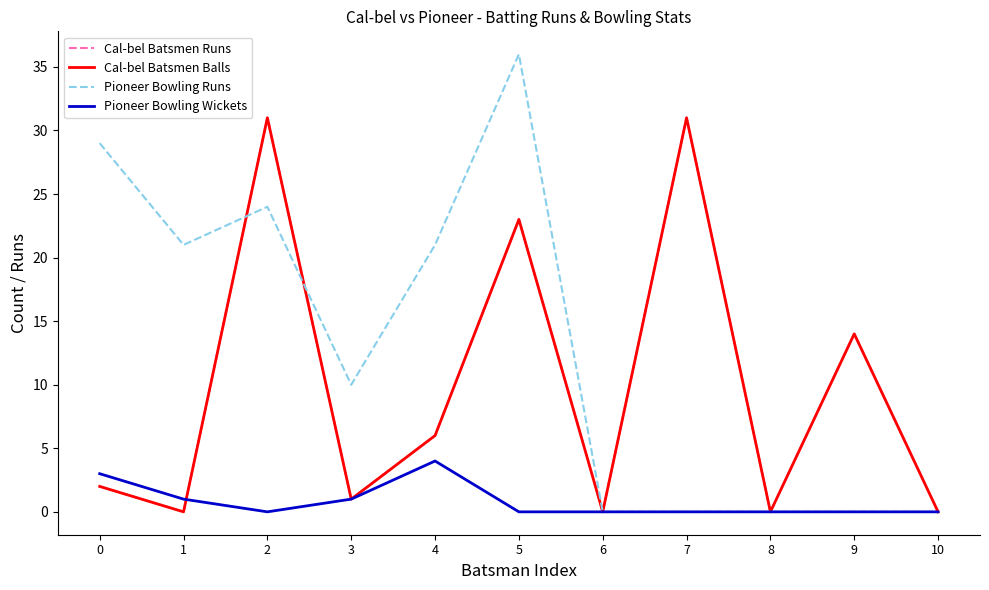

At how many categories does at least one series exceed 8?

8